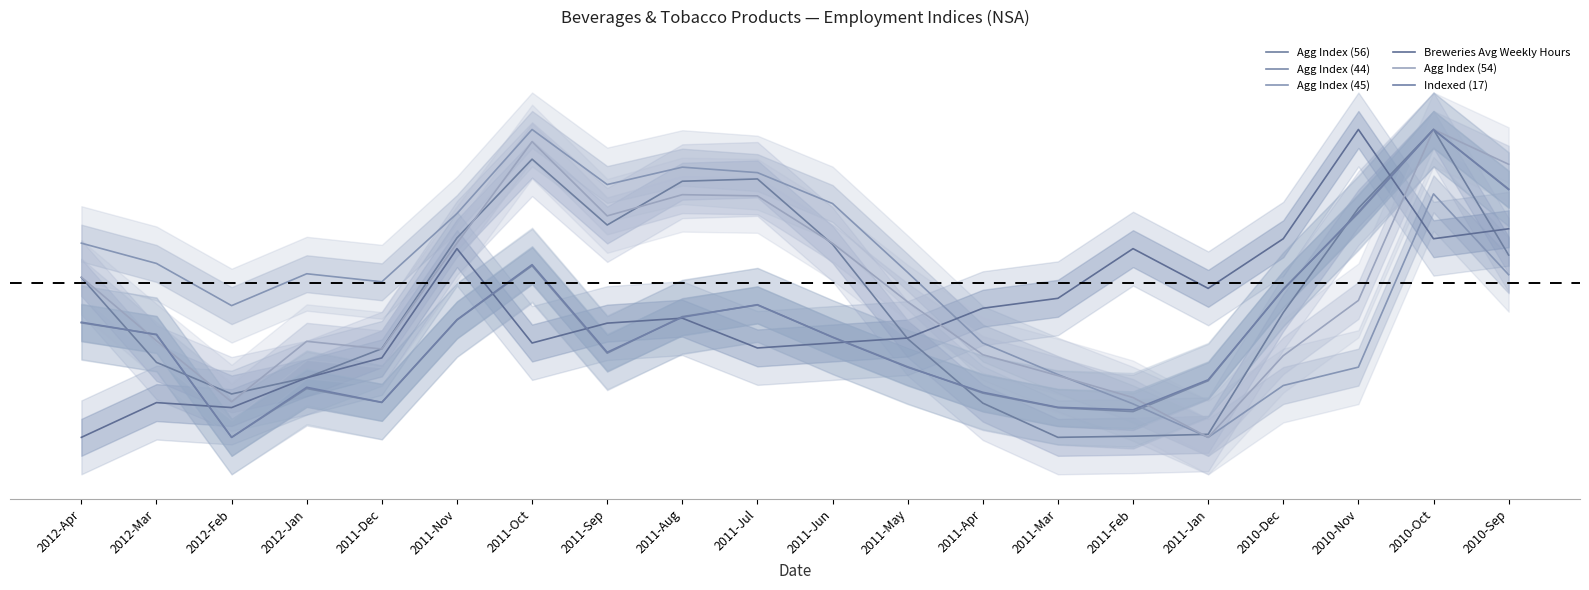

What is the difference between the Agg Index (56) values at 2011-Sep and 2012-Apr?

0.2